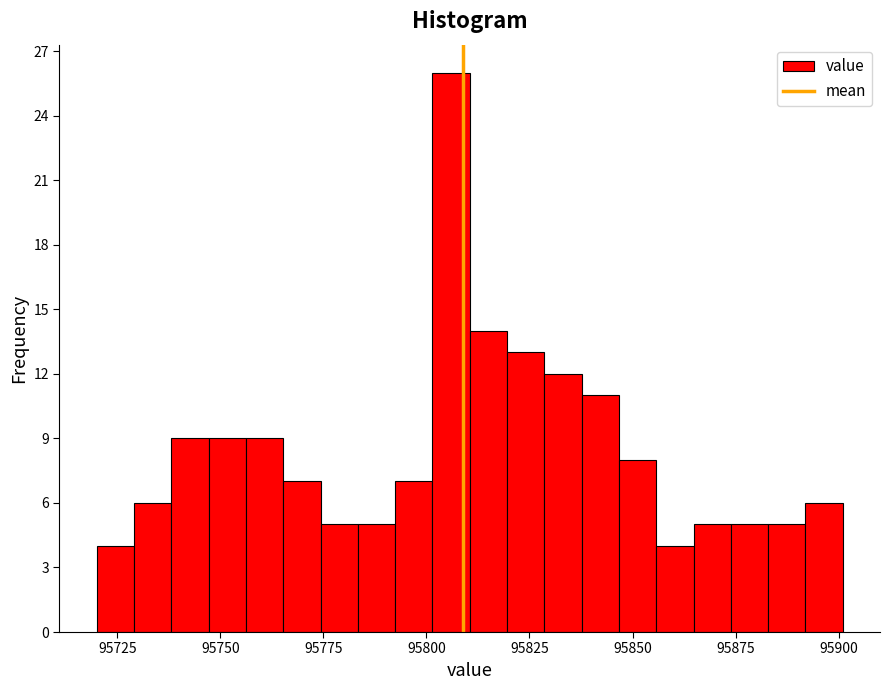

Read against the x-axis, roughly where is the centre of the tallest bar?

95805